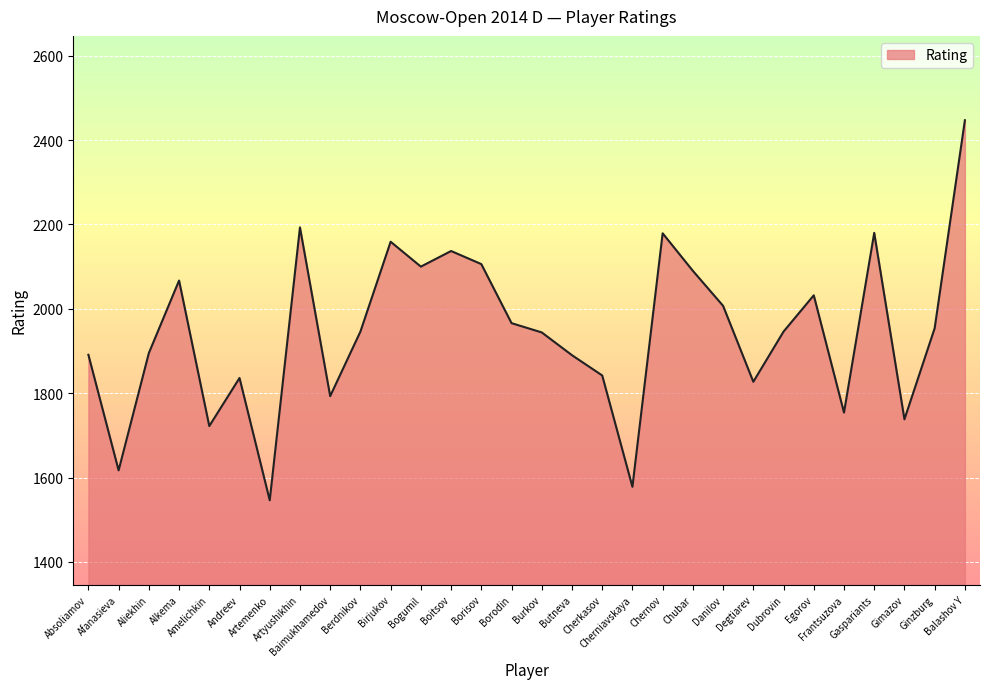

What is the maximum value shown in the chart?

2447